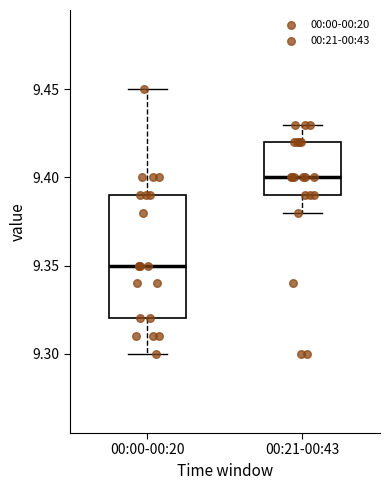

Reading left to right, read every box against the y-axis: the position of its median line, the range the box covers, and the ends of its whiskers. The values are not printed on the chart, so give them approximately, as read against the axis.

00:00-00:20: median 9.35, box 9.32 to 9.39, whiskers 9.30 to 9.45
00:21-00:43: median 9.40, box 9.39 to 9.42, whiskers 9.38 to 9.43